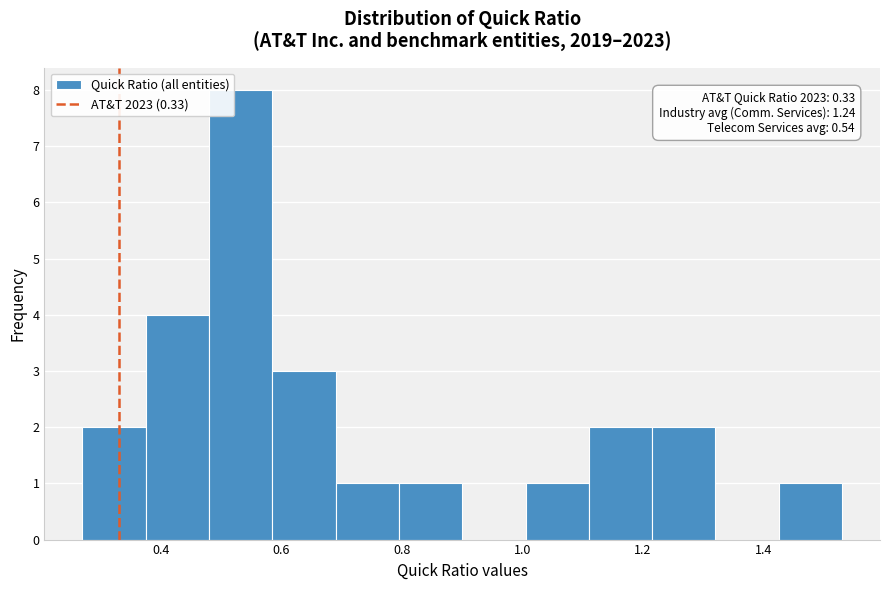

Over which range of the x-axis is the bar tallest?

0.480 to 0.585